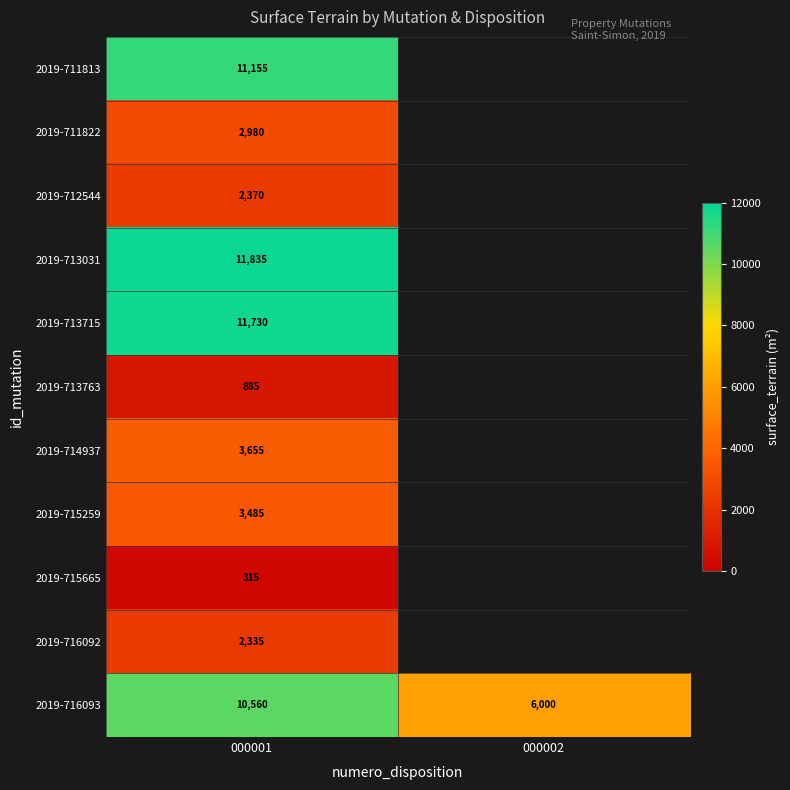

Rank the categories by 2019-716093 value from highest to lowest.

000001, 000002